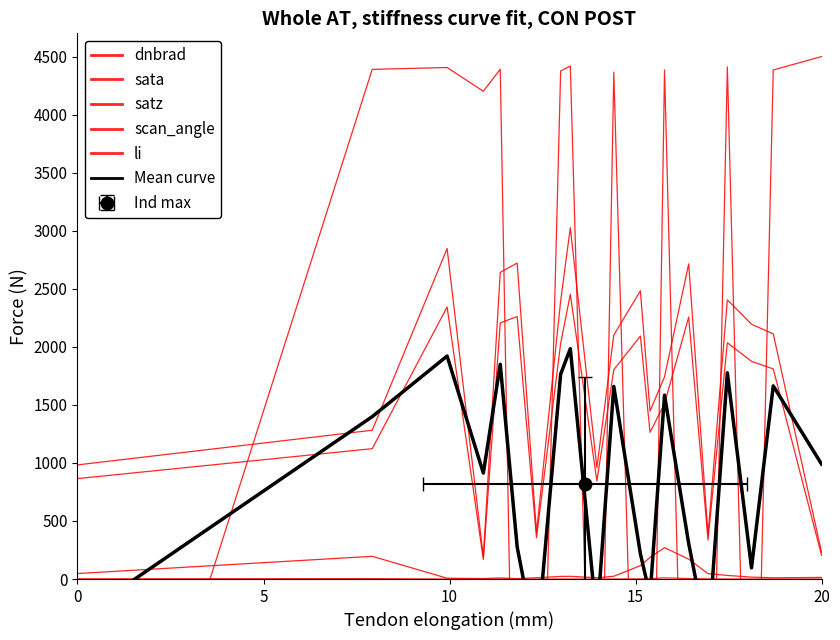

How many data points in dnbrad are less than 23?

10